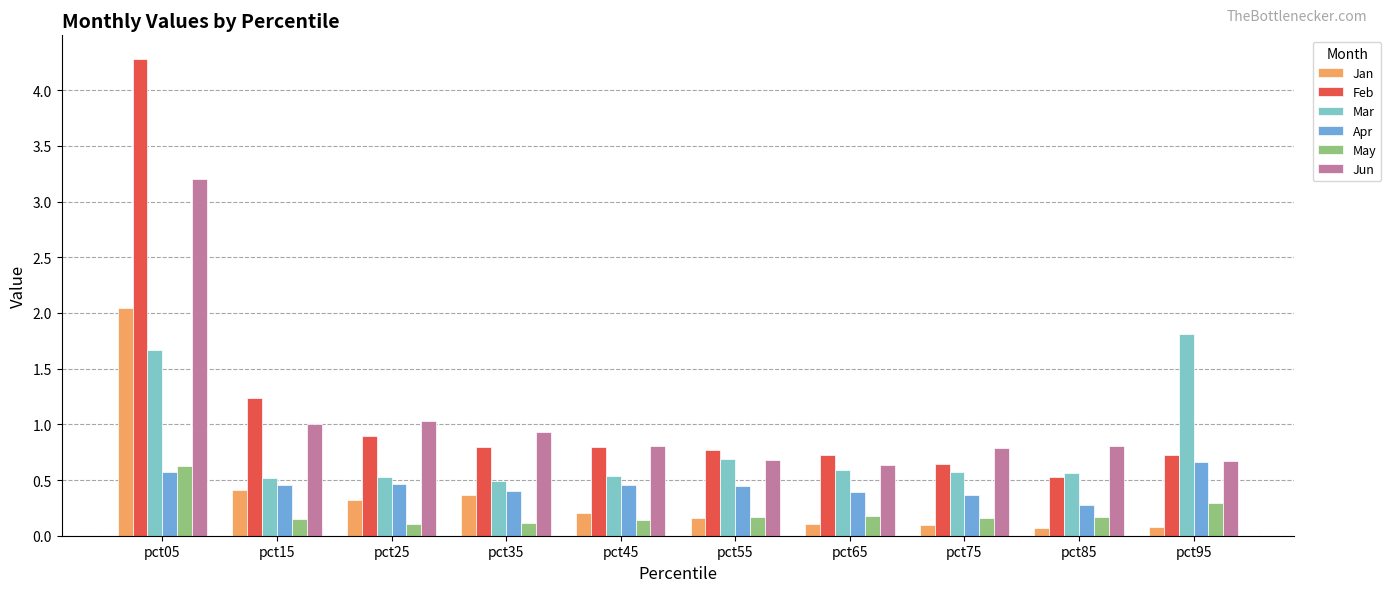

What is the sum of all Mar values?

8.0